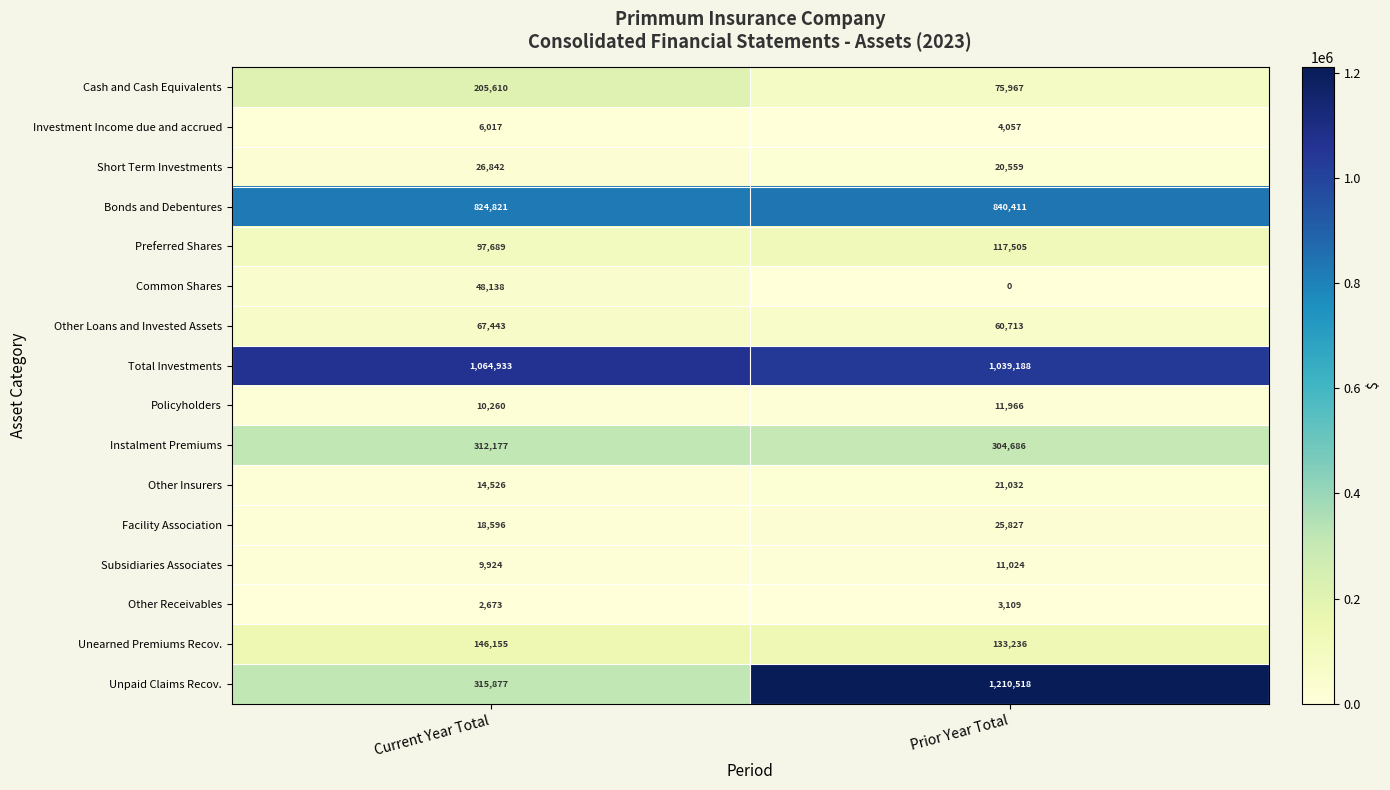

What is the difference between the highest and lowest values at Prior Year Total?

1210518